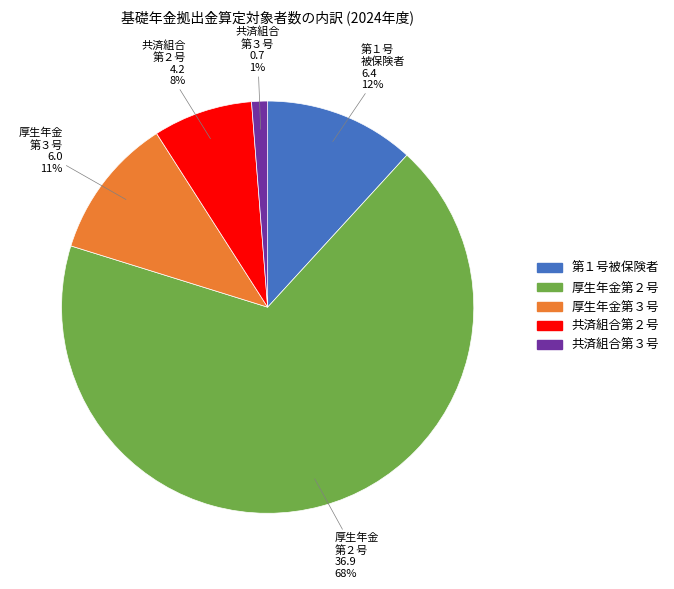

Is there a majority slice in this chart?

Yes